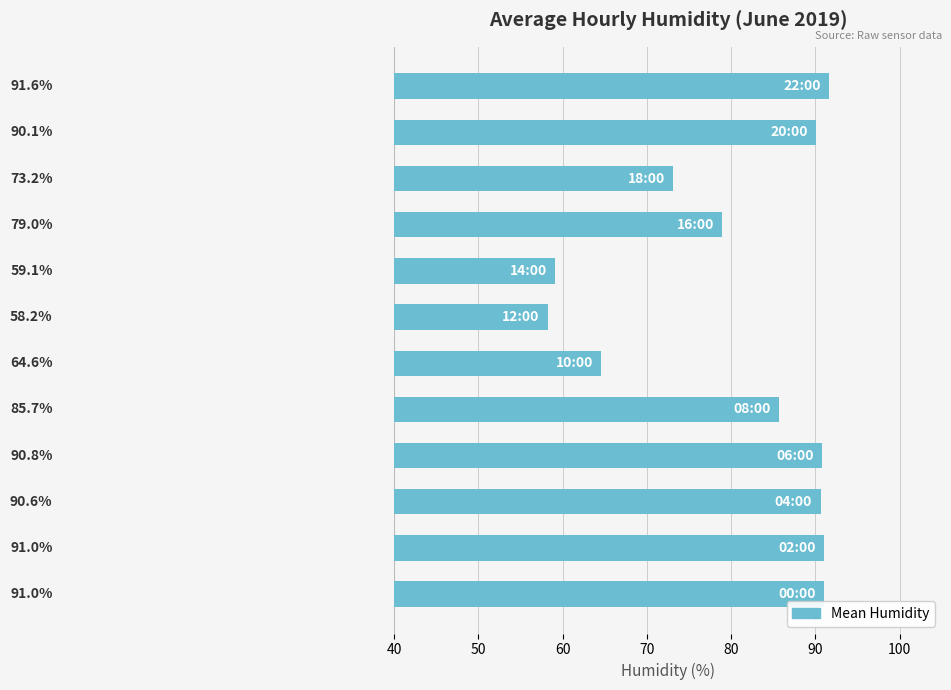

What is the average value?

80.4